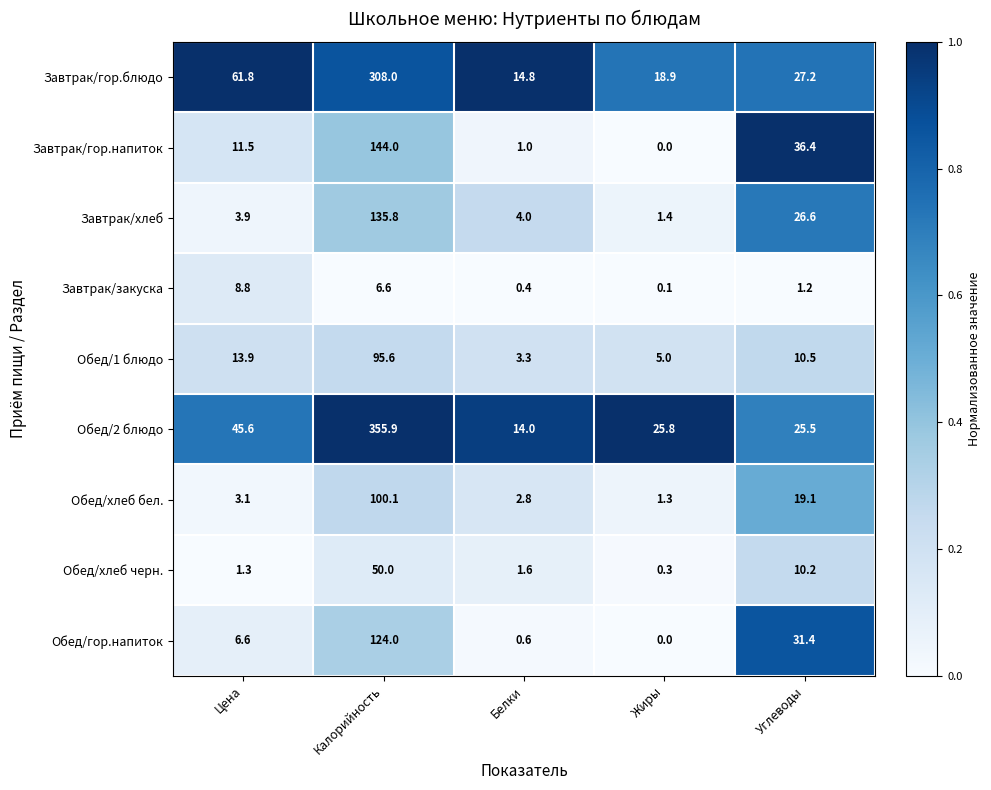

At which category is the sum across all series the highest?

Калорийность